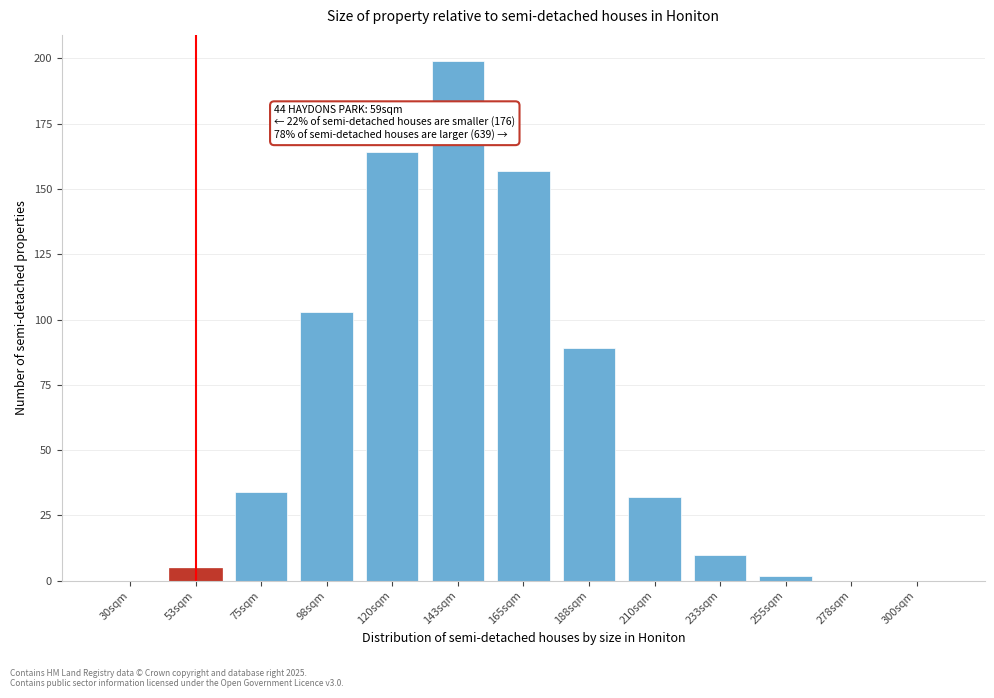

The value at 143sqm is 339. True or false?

False